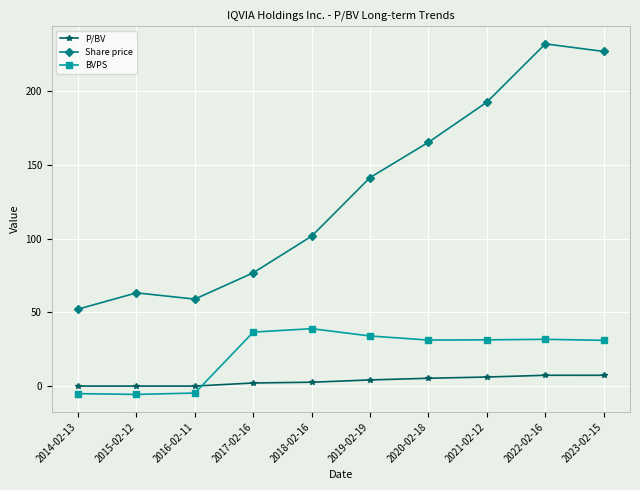

Rank the series by their maximum value, from lowest to highest.

P/BV, BVPS, Share price